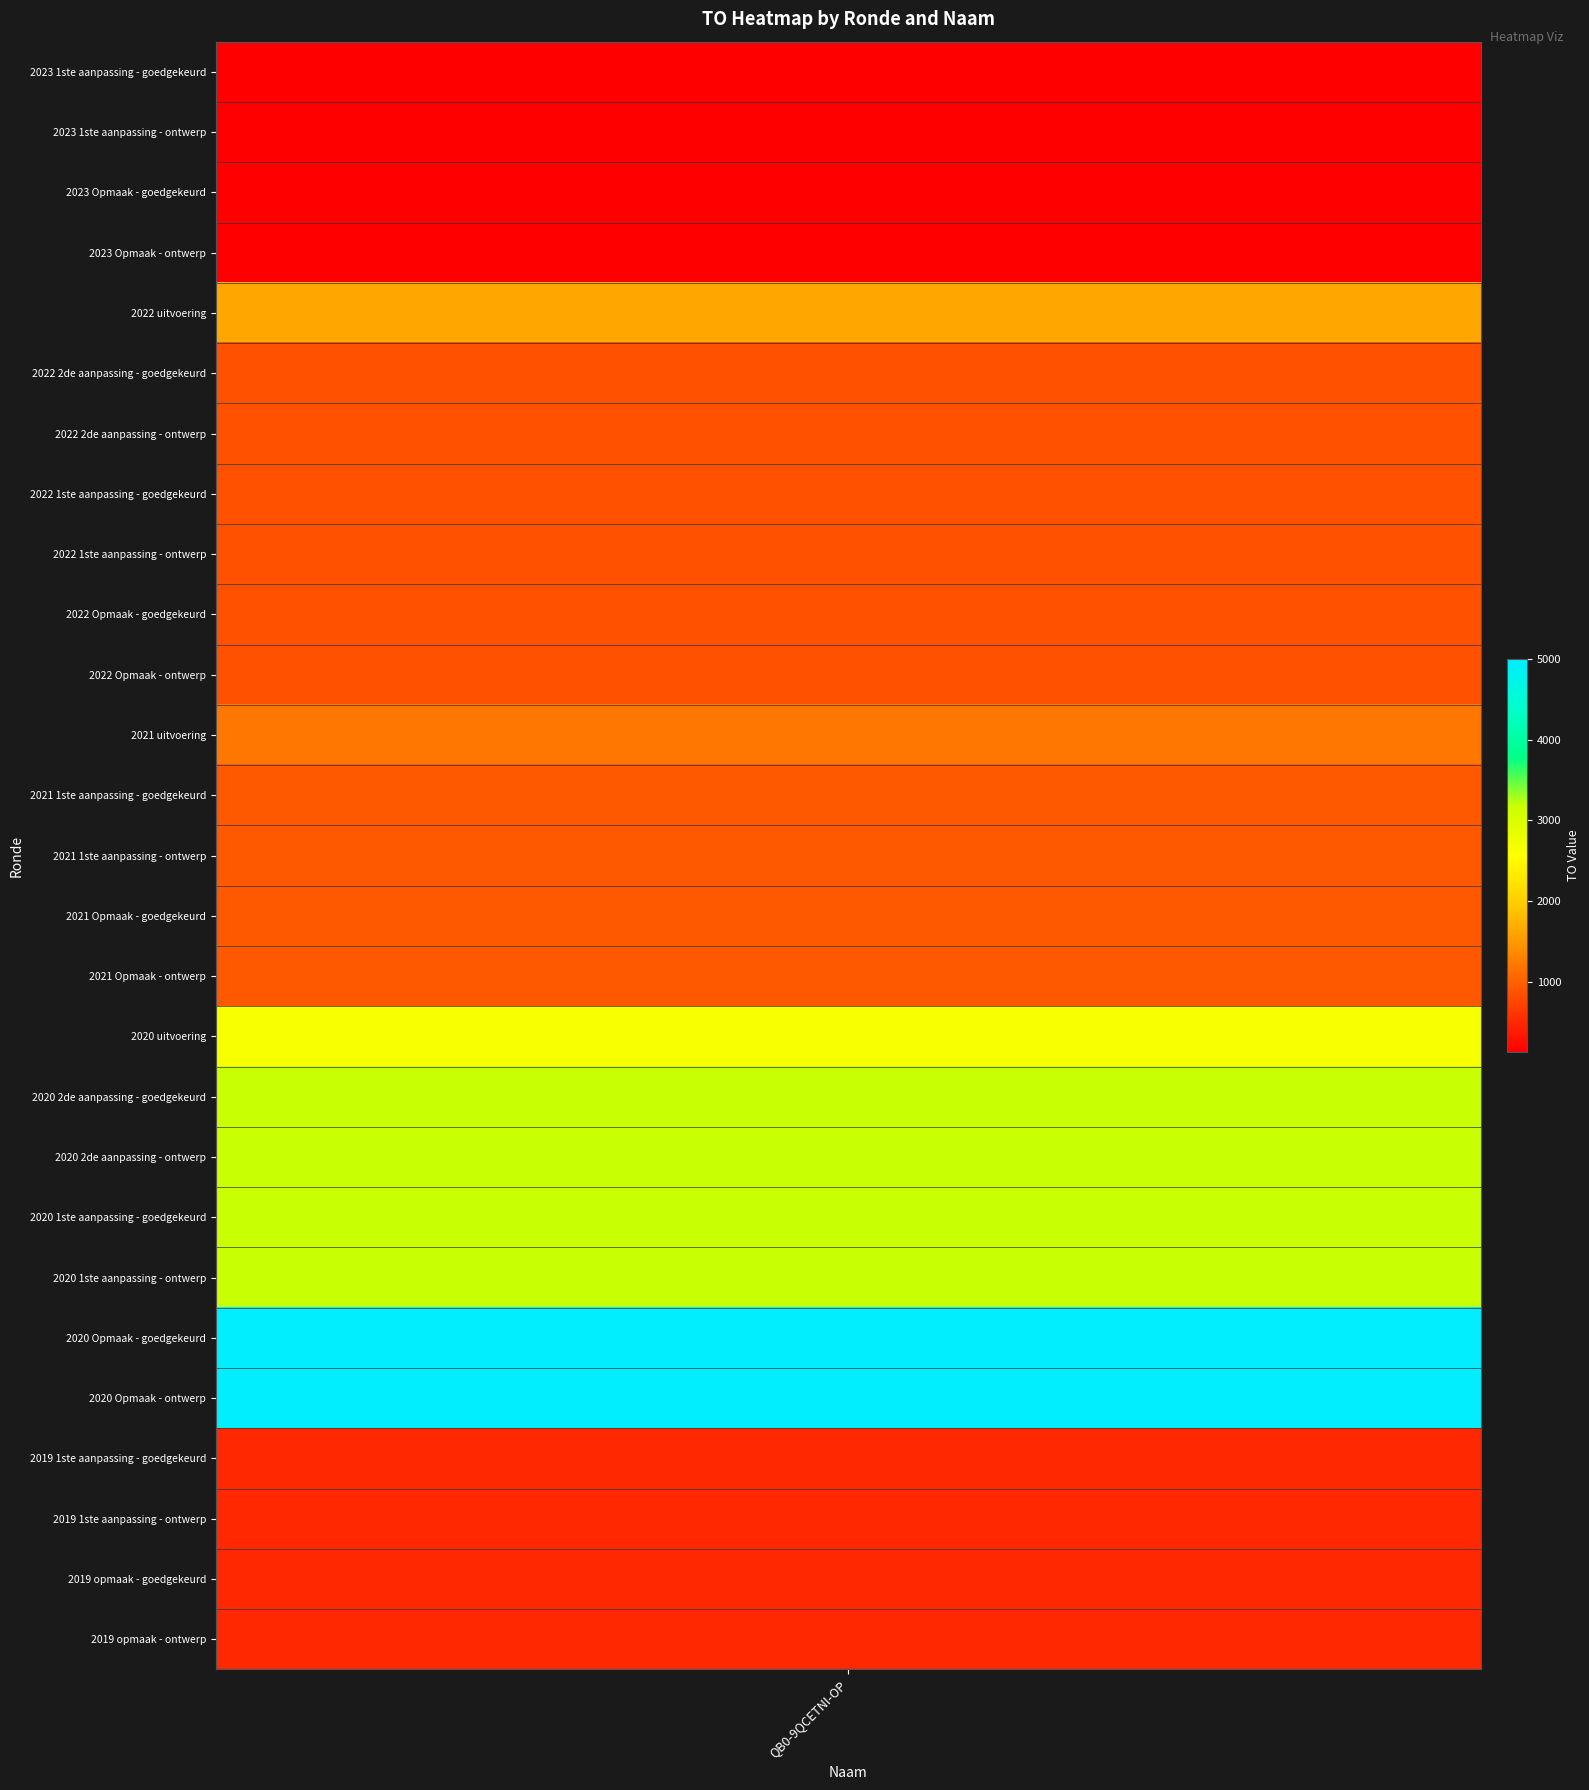

Rank the categories by value from highest to lowest.

2020 Opmaak - goedgekeurd, 2020 Opmaak - ontwerp, 2020 2de aanpassing - goedgekeurd, 2020 2de aanpassing - ontwerp, 2020 1ste aanpassing - goedgekeurd, 2020 1ste aanpassing - ontwerp, 2020 uitvoering, 2022 uitvoering, 2021 uitvoering, 2021 1ste aanpassing - goedgekeurd, 2021 1ste aanpassing - ontwerp, 2021 Opmaak - goedgekeurd, 2021 Opmaak - ontwerp, 2022 2de aanpassing - goedgekeurd, 2022 2de aanpassing - ontwerp, 2022 1ste aanpassing - goedgekeurd, 2022 1ste aanpassing - ontwerp, 2022 Opmaak - goedgekeurd, 2022 Opmaak - ontwerp, 2019 1ste aanpassing - goedgekeurd, 2019 1ste aanpassing - ontwerp, 2019 opmaak - goedgekeurd, 2019 opmaak - ontwerp, 2023 1ste aanpassing - goedgekeurd, 2023 1ste aanpassing - ontwerp, 2023 Opmaak - goedgekeurd, 2023 Opmaak - ontwerp